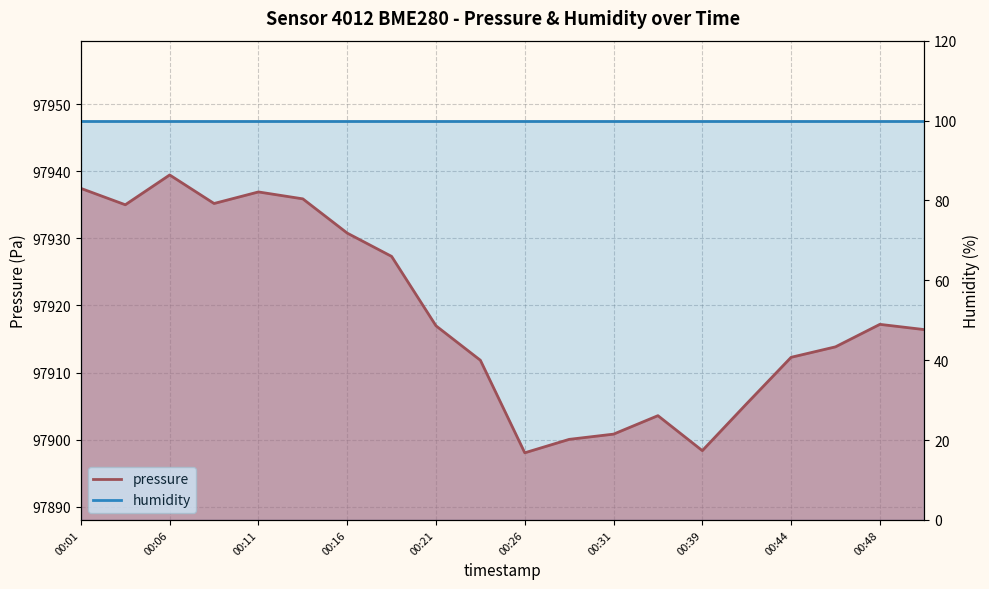

Reading left to right, list all the values displayed in this chart.

97937.4	97935.0	97939.4	97935.2	97936.9	97935.9	97930.8	97927.3	97917.0	97911.8	97898.1	97900.1	97900.8	97903.6	97898.4	97905.4	97912.3	97913.8	97917.2	97916.4